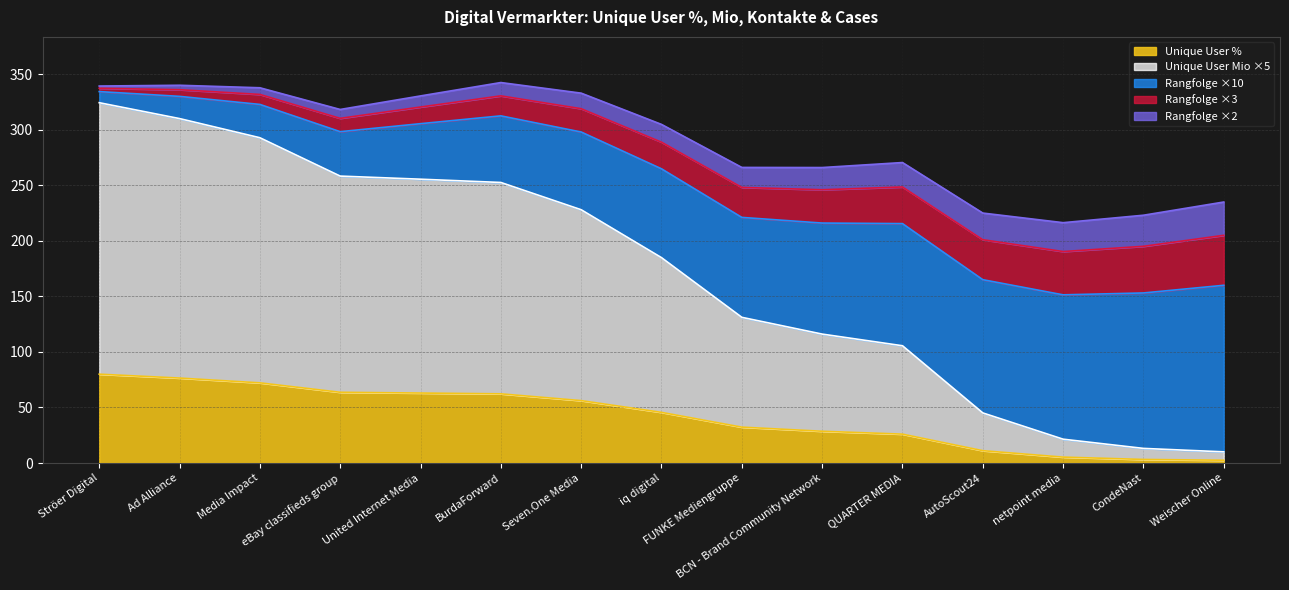

What is the label of the 9th point from the left?

FUNKE Mediengruppe